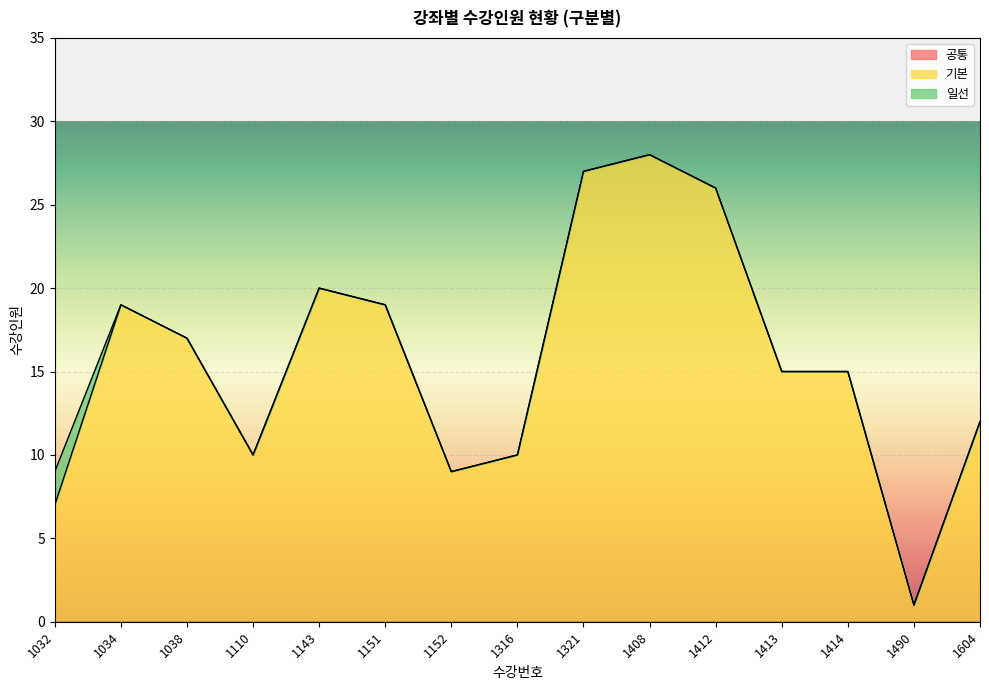

What are all the series names shown in the legend?

공통, 기본, 일선